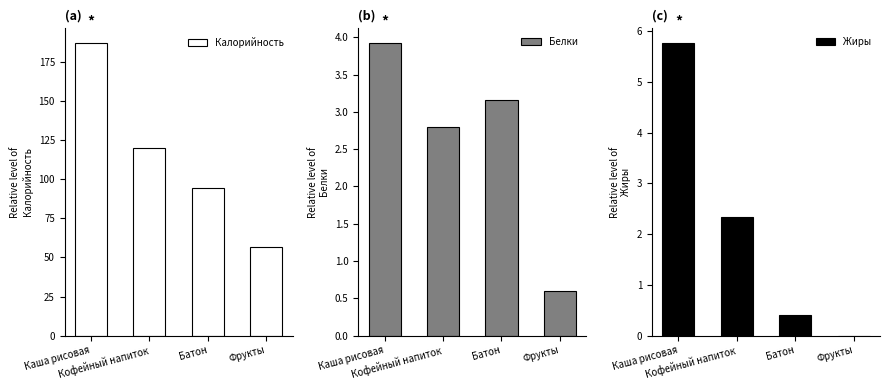

Where does the Белки series first go above 3?

Каша рисовая